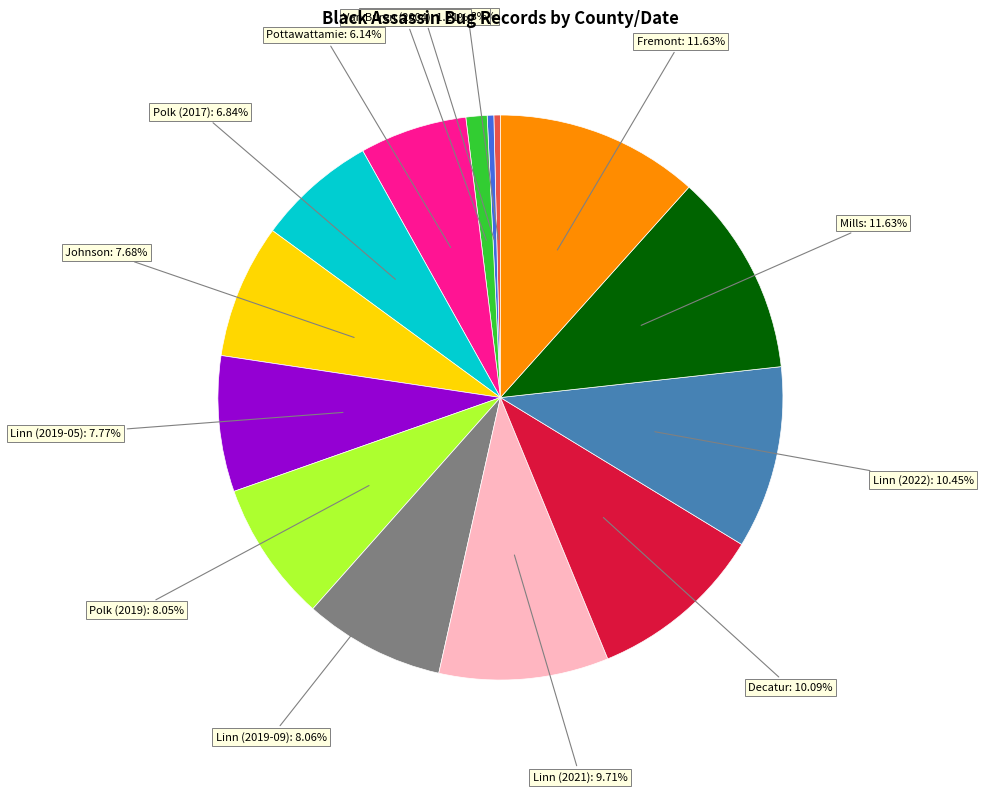

Between Linn (2022) and Linn (2019-05), which is larger?

Linn (2022)